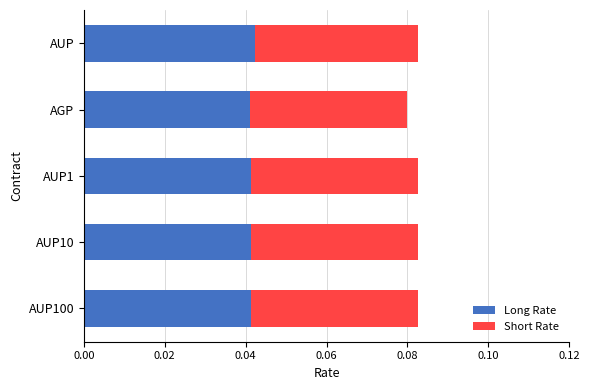

How many Long Rate values are between 0 and 1?

5